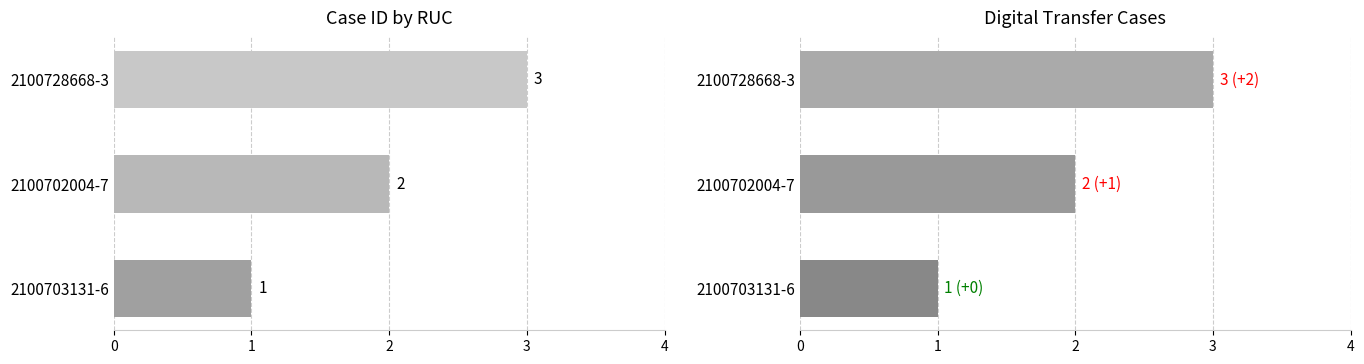

What is the sum of the values at 2100728668-3 and 2100702004-7?

5